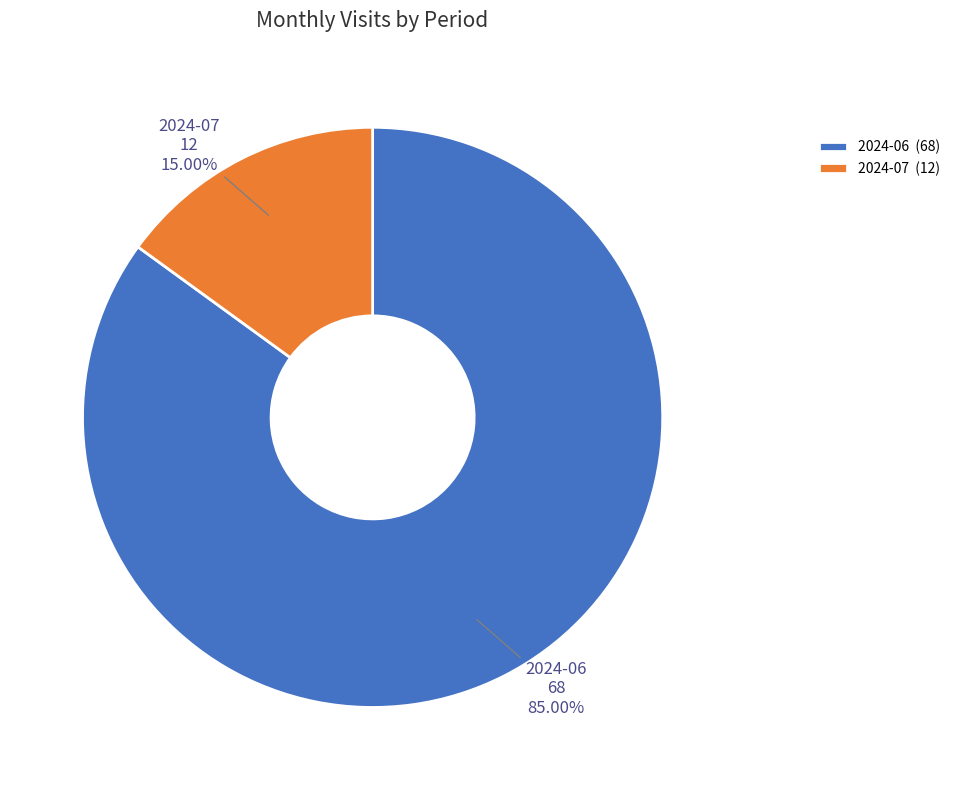

Is the sum of 2024-07 and 2024-06 greater than half?

Yes